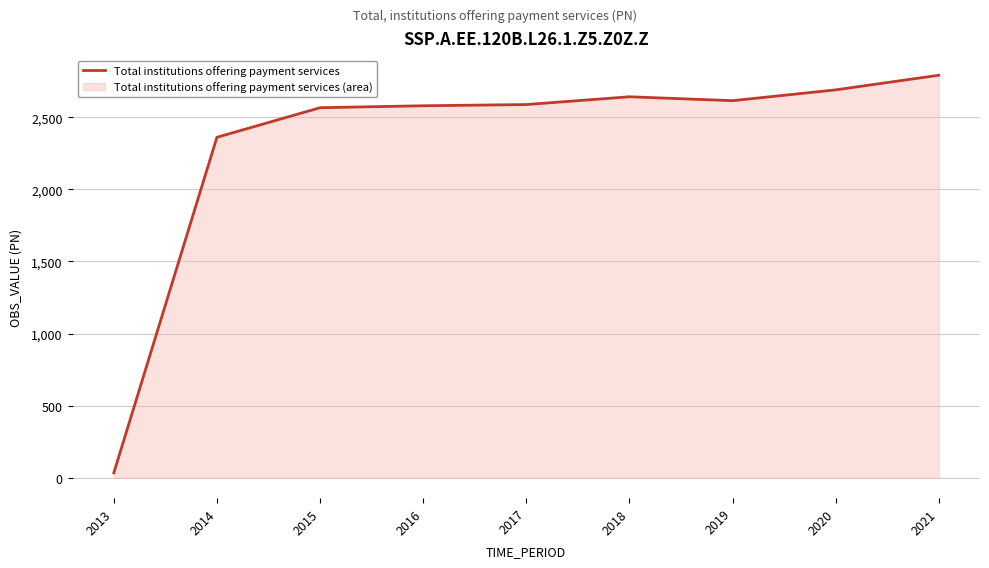

Rank the categories by value from highest to lowest.

2021, 2020, 2018, 2019, 2017, 2016, 2015, 2014, 2013